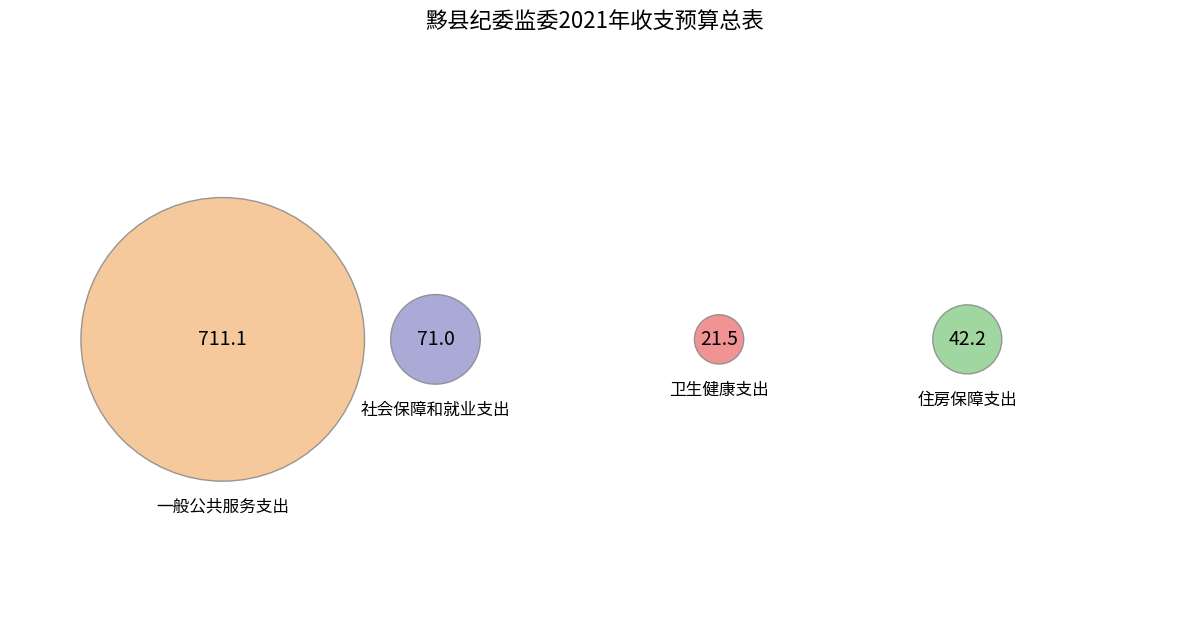

What percentage is the 社会保障和就业支出 slice, to the nearest percent?

8%